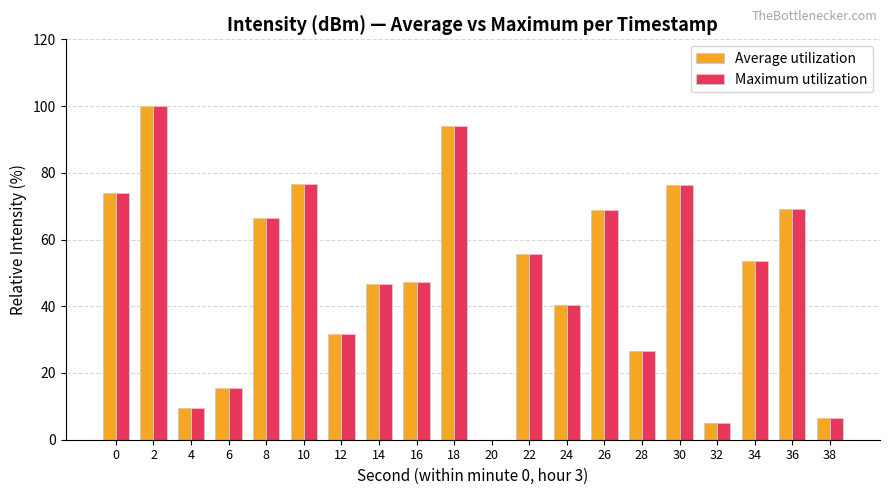

What is the total value across all series at 38?

12.8